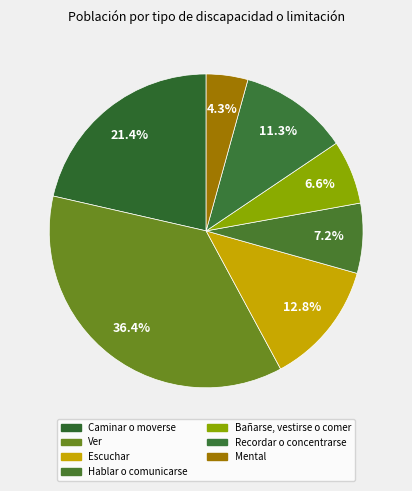

Is it true that Mental is 4% of the pie?

True